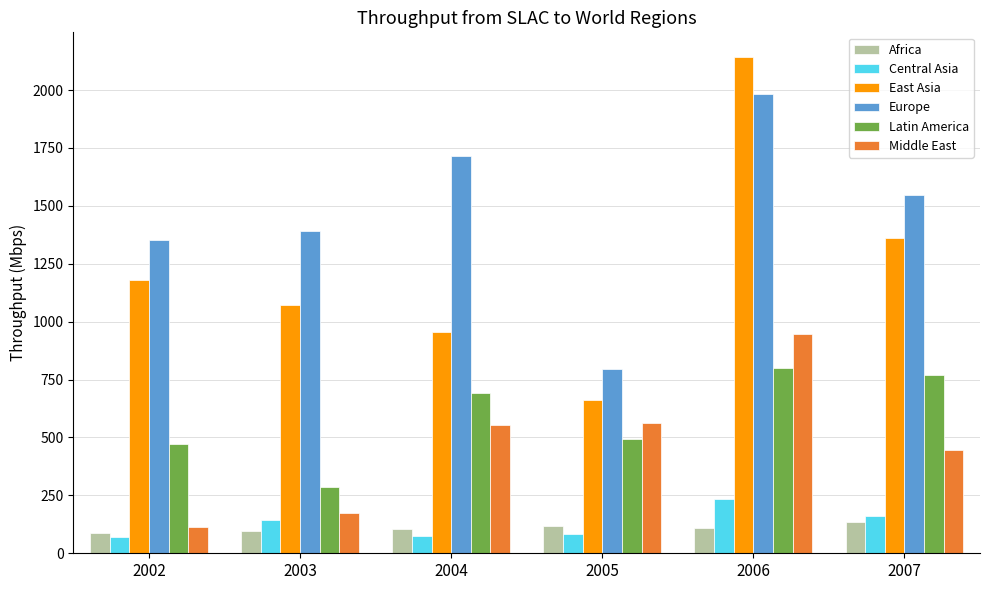

Which series has the largest total across all categories?

Europe